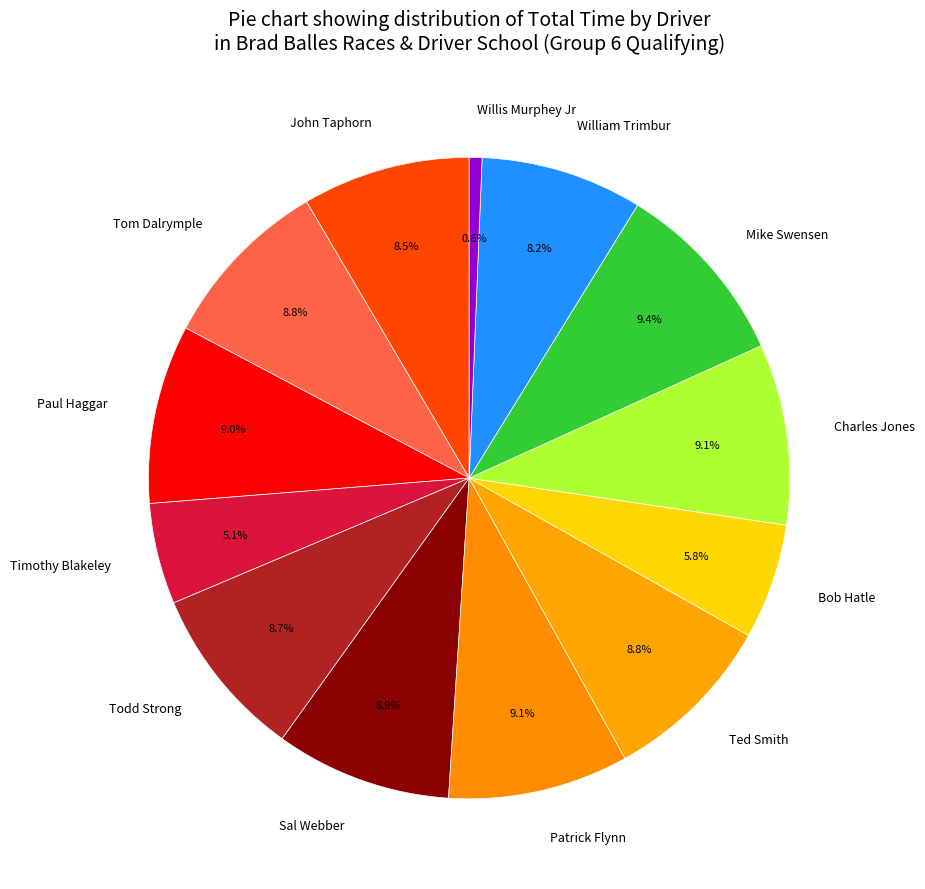

True or false: William Trimbur accounts for 8% of the total.

True